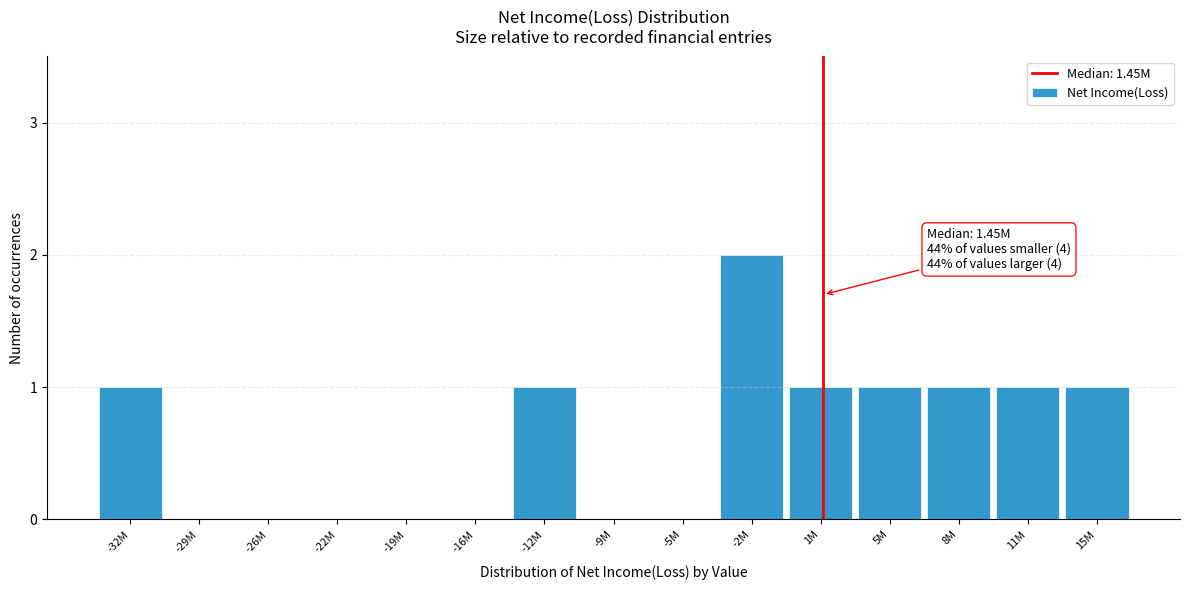

Reading left to right, what are all the values shown in this chart?

-32M=1	-29M=0	-26M=0	-22M=0	-19M=0	-16M=0	-12M=1	-9M=0	-5M=0	-2M=2	1M=1	5M=1	8M=1	11M=1	15M=1